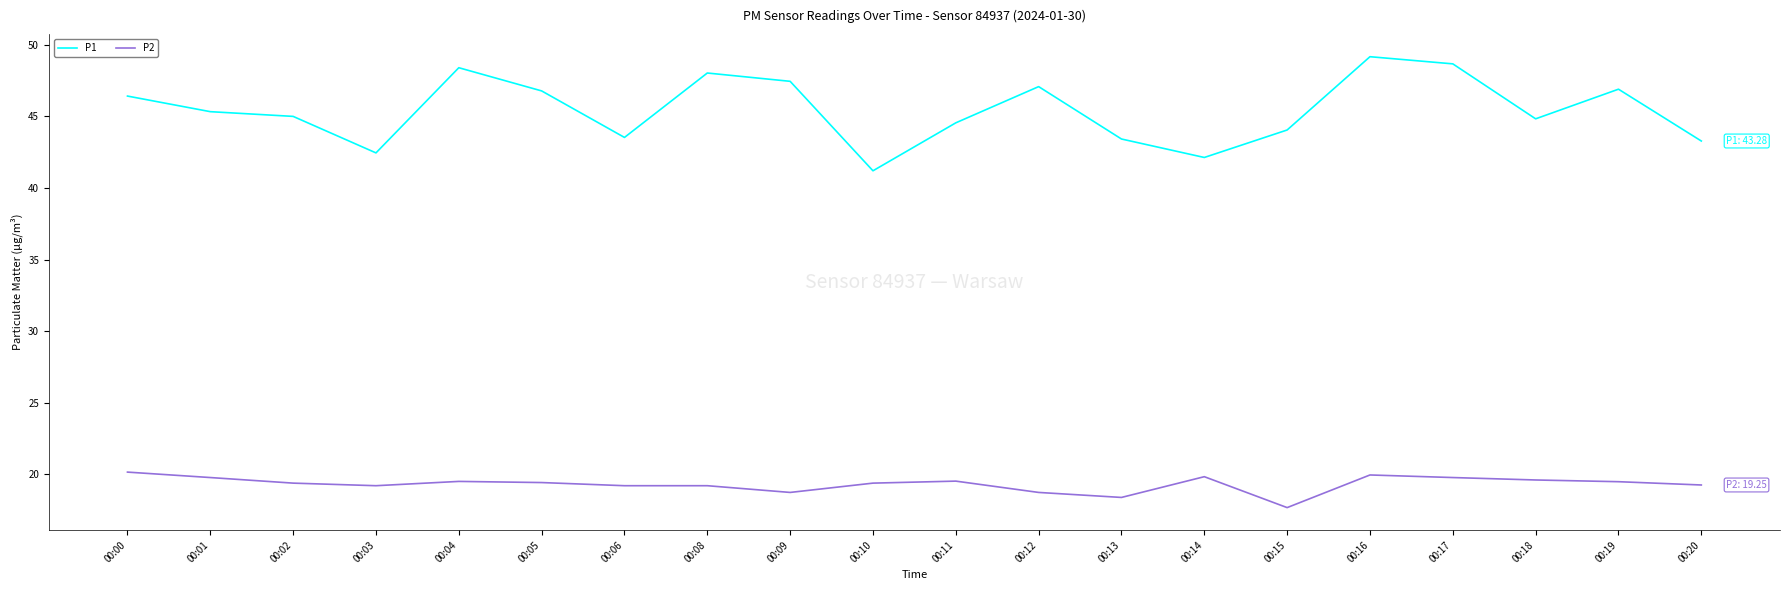

Where does the P1 series first go above 45?

00:00